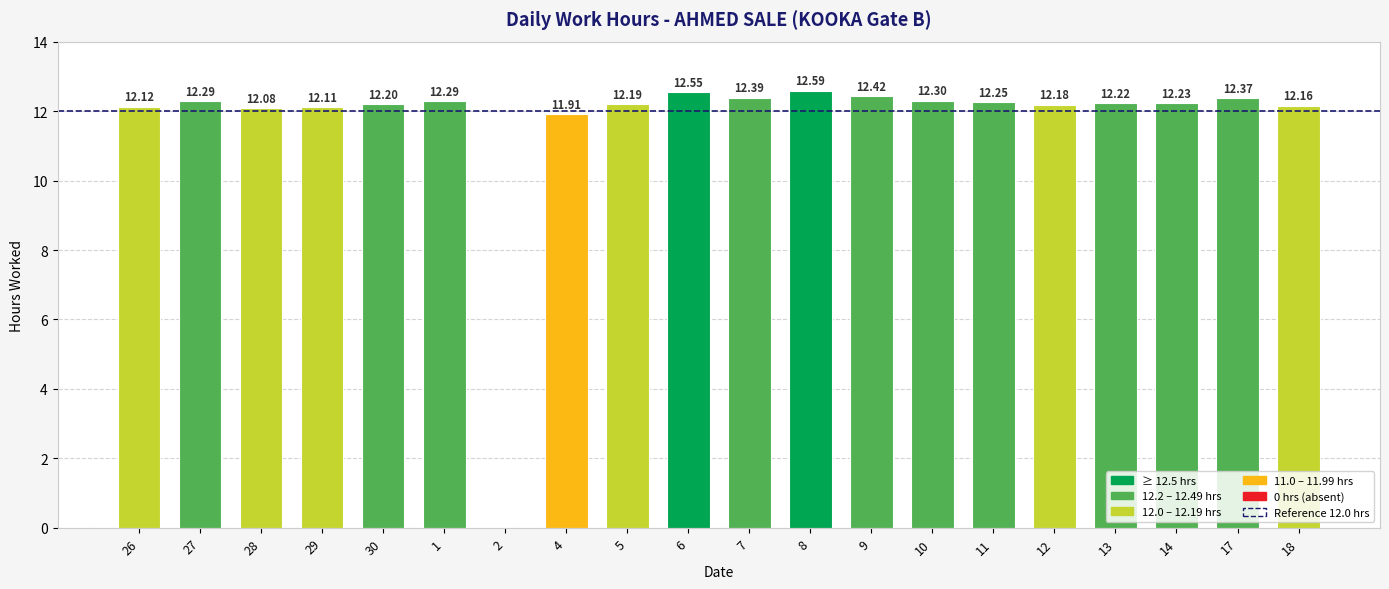

What position from the right is 8?

9